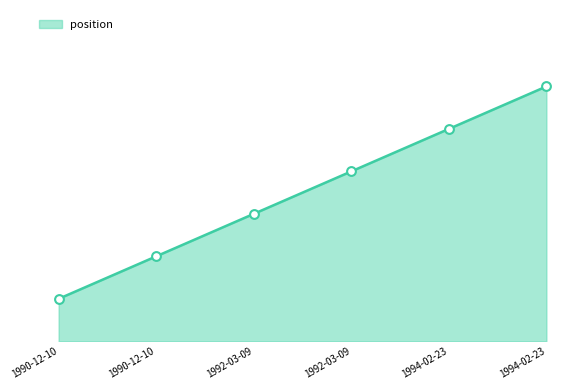

What is the change in value from 1992-03-09 to 1992-03-09?

+1